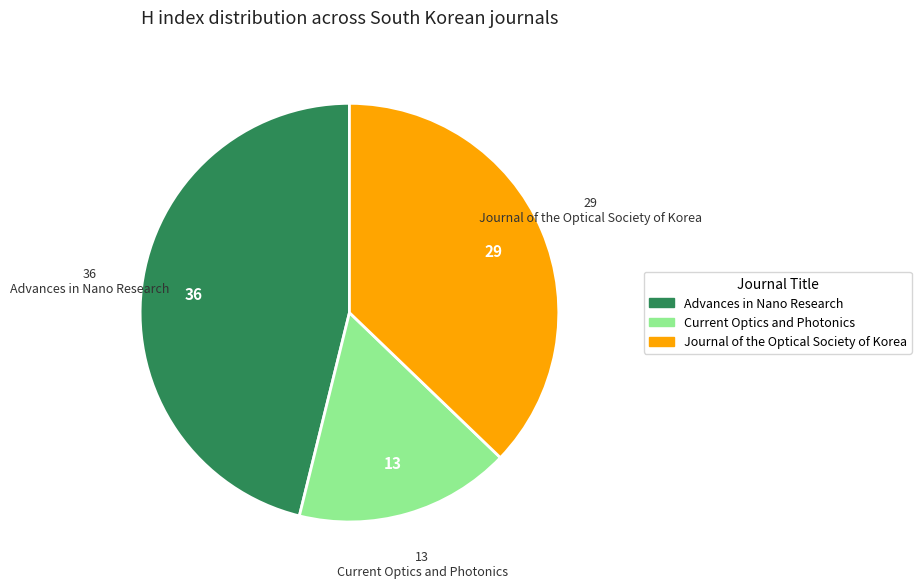

Is the sum of Current Optics and Photonics and Journal of the Optical Society of Korea greater than half?

Yes